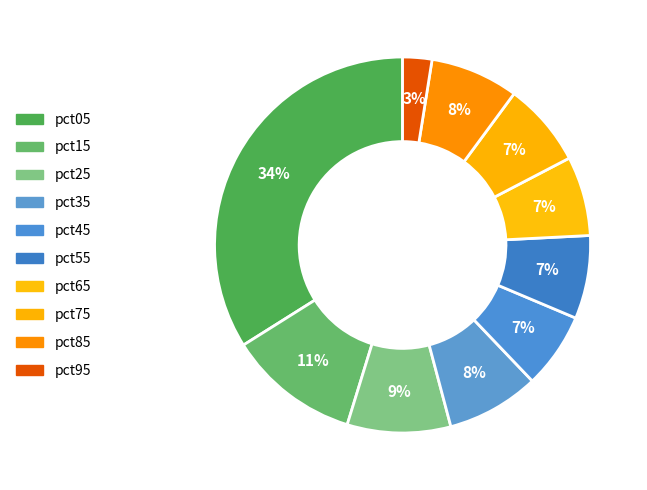

Combined, what portion of the pie is pct45 and pct75?

13.8%